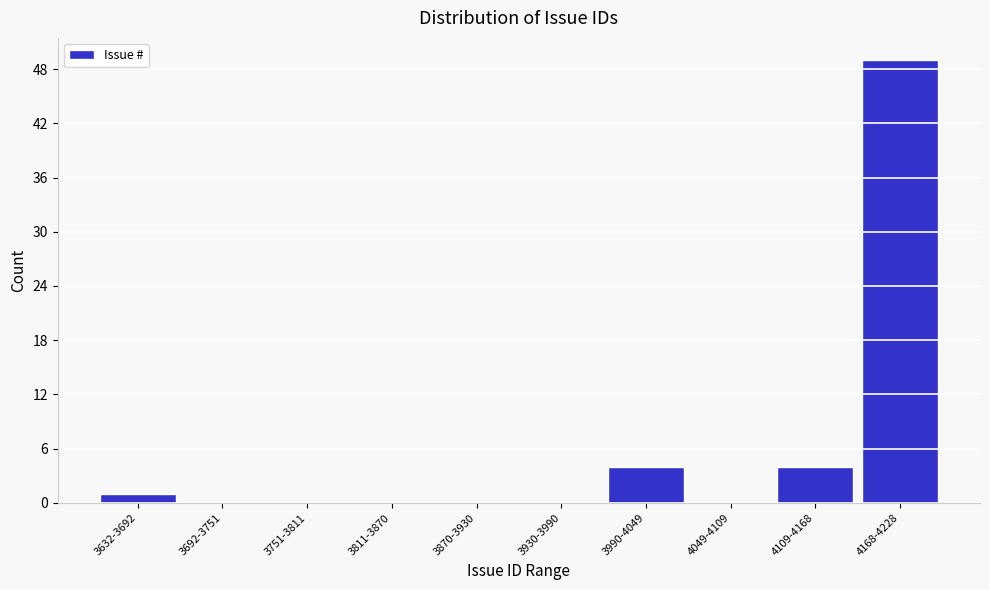

Reading right to left, transcribe all the data shown in this chart.

4168-4228=49	4109-4168=4	4049-4109=0	3990-4049=4	3930-3990=0	3870-3930=0	3811-3870=0	3751-3811=0	3692-3751=0	3632-3692=1